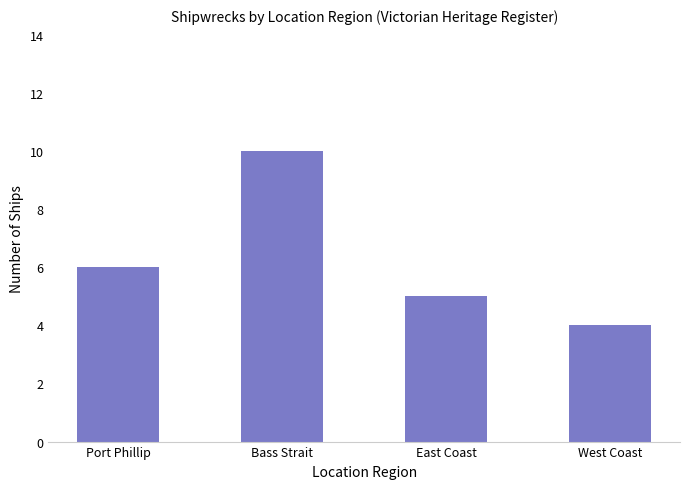

Where is the data nearest to the value 7?

Port Phillip